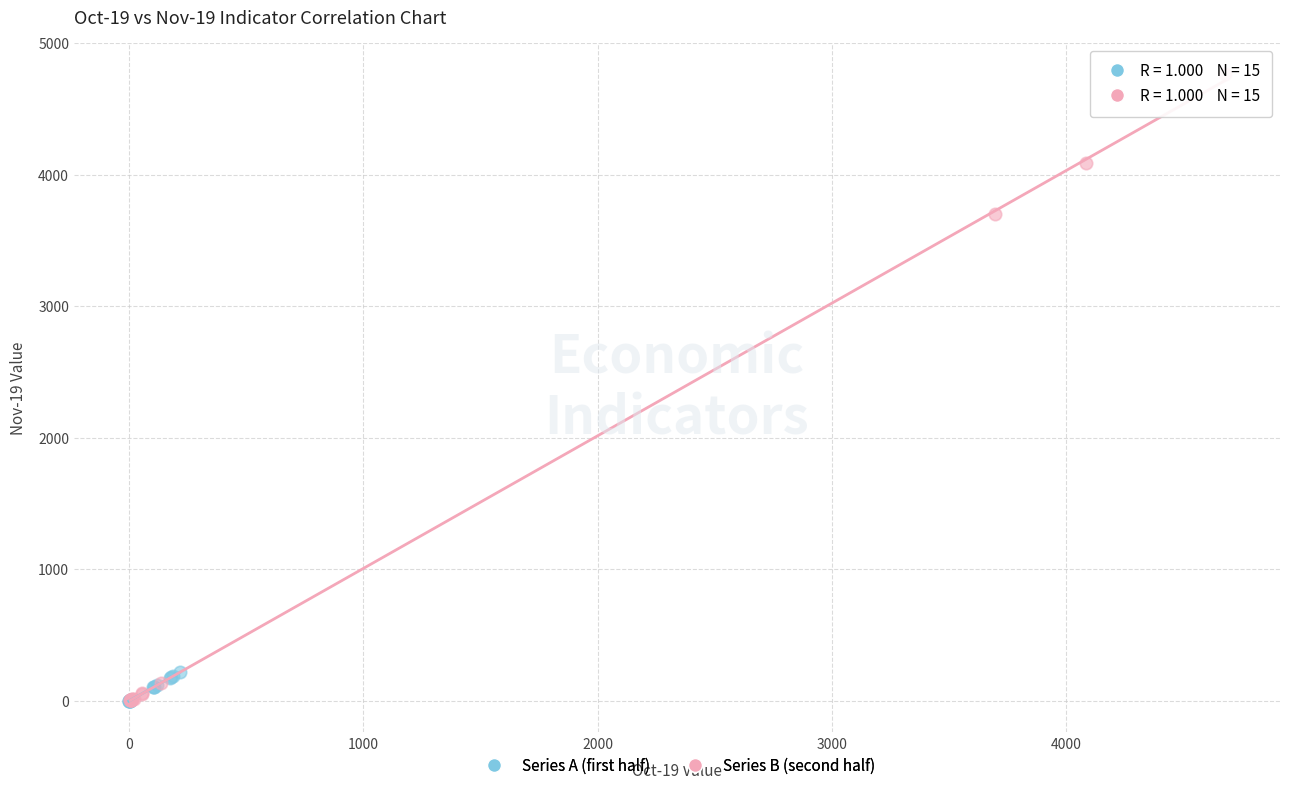

Which series has the widest spread of Y values?

Series B (second half)